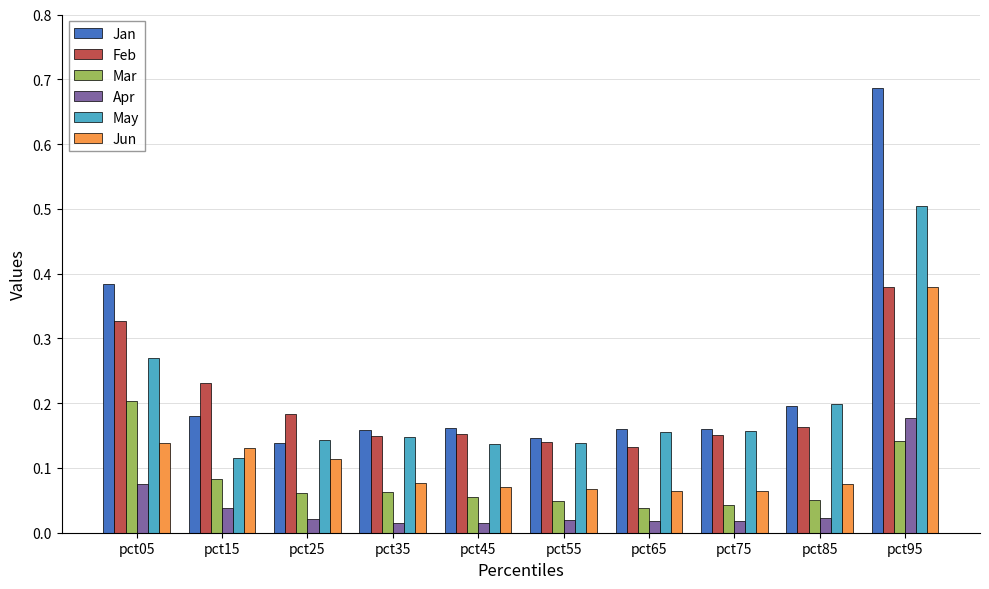

Which series changed the most between pct75 and pct95?

Jan